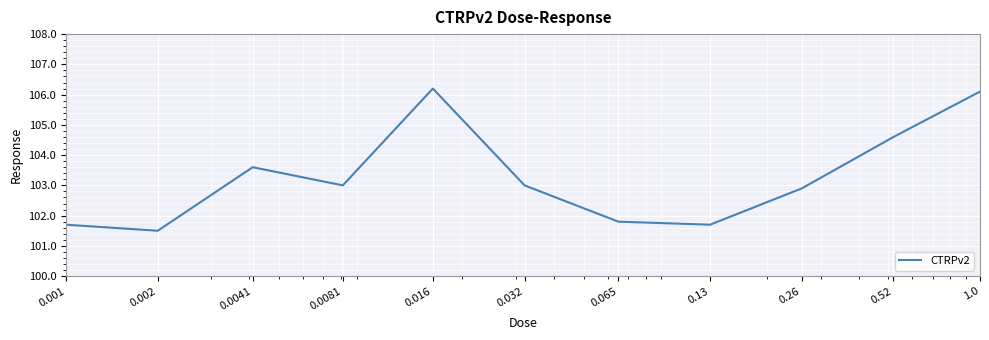

Reading left to right, list all the values displayed in this chart.

101.7	101.5	103.6	103.0	106.2	103.0	101.8	101.7	102.9	104.6	106.1